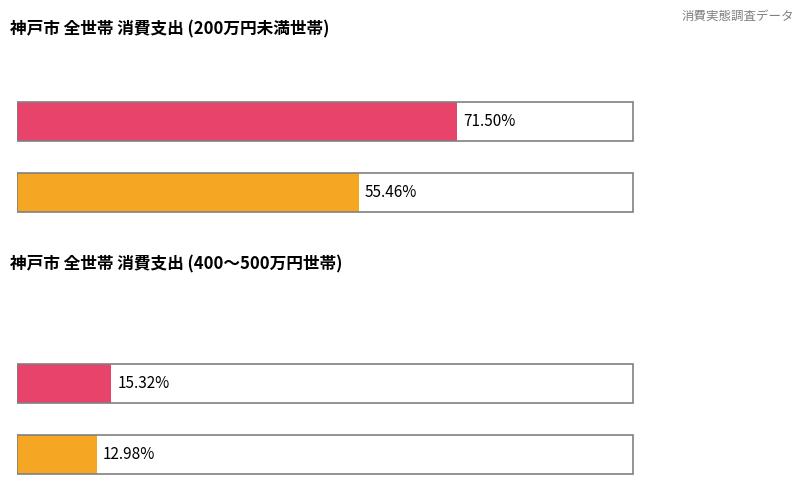

Between Maximum utilization and Average utilization, which is larger?

Maximum utilization